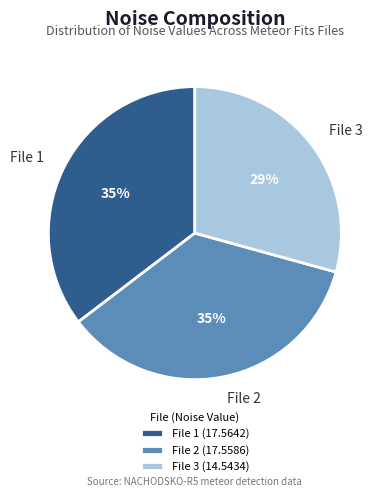

What percentage is the File 1 slice, to the nearest percent?

35%